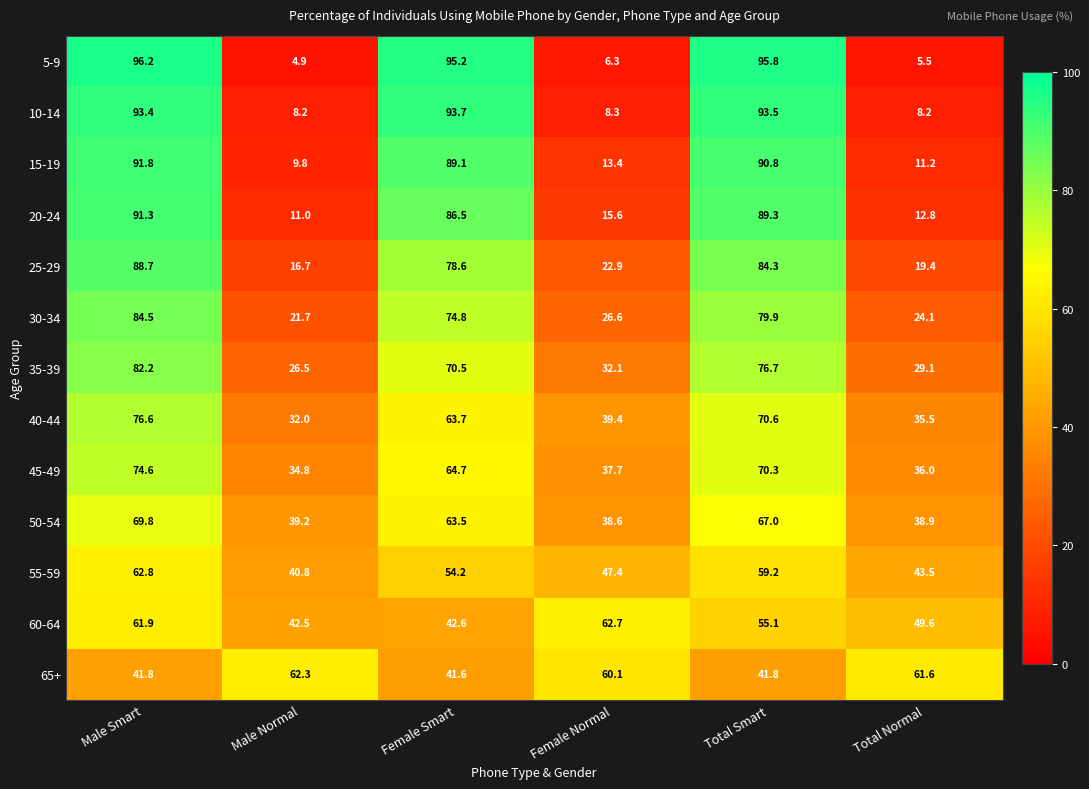

Is it true that 5-9 equals 6.3 at Female Normal?

True